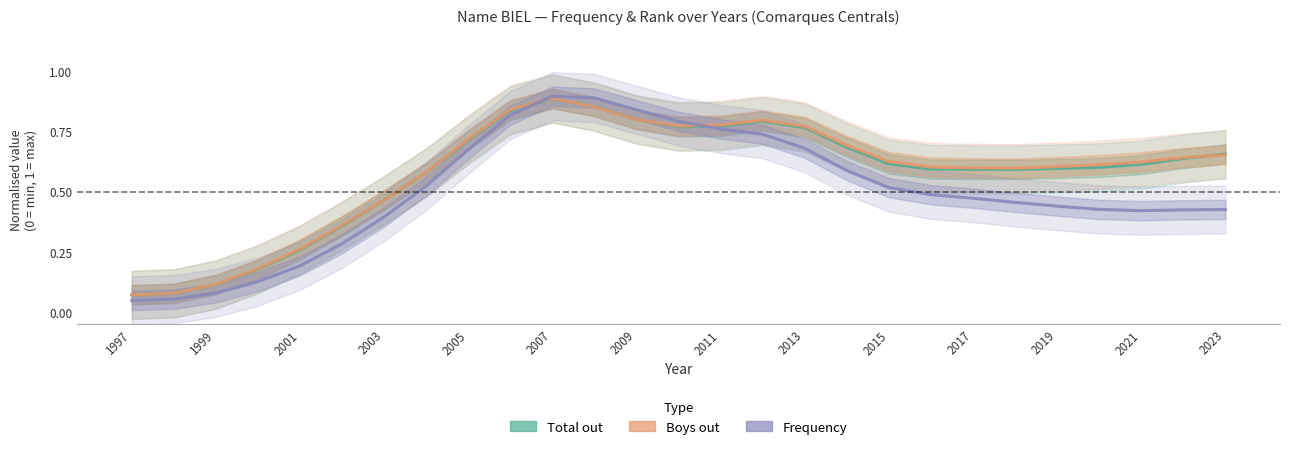

Which series has the largest range (max minus min)?

Frequency